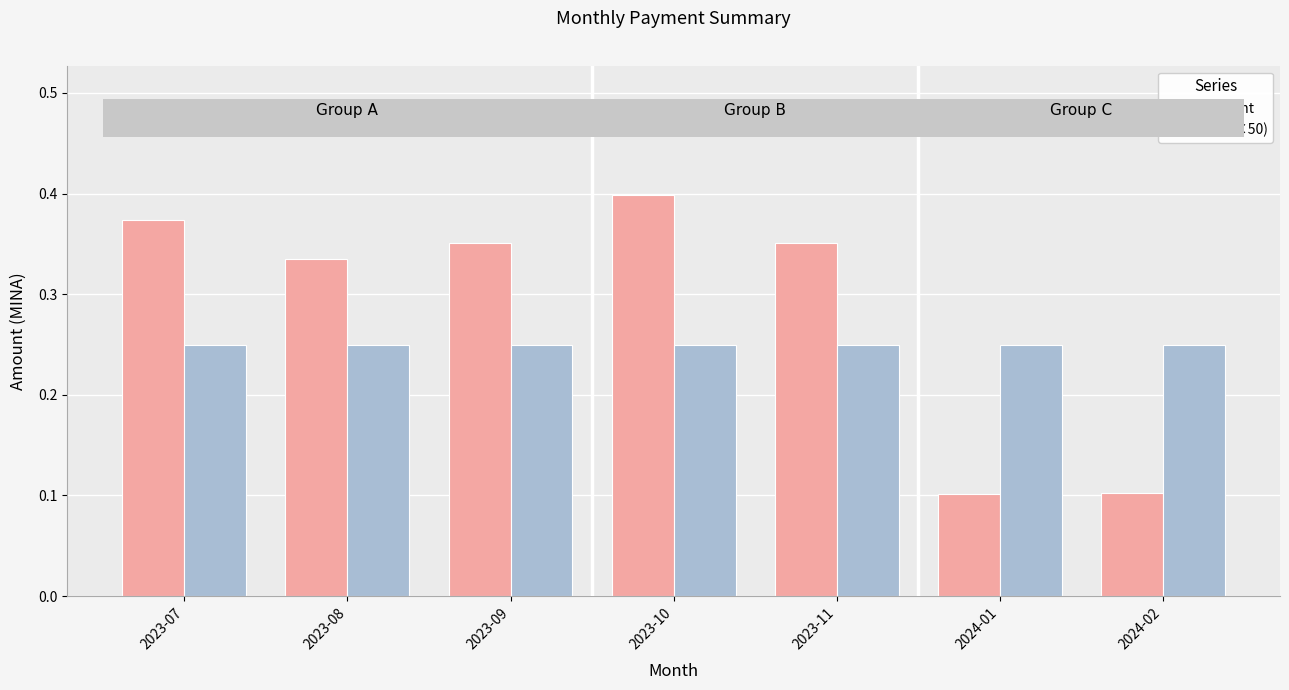

List the series in order of their overall mean, highest first.

Amount, Fee (×50)